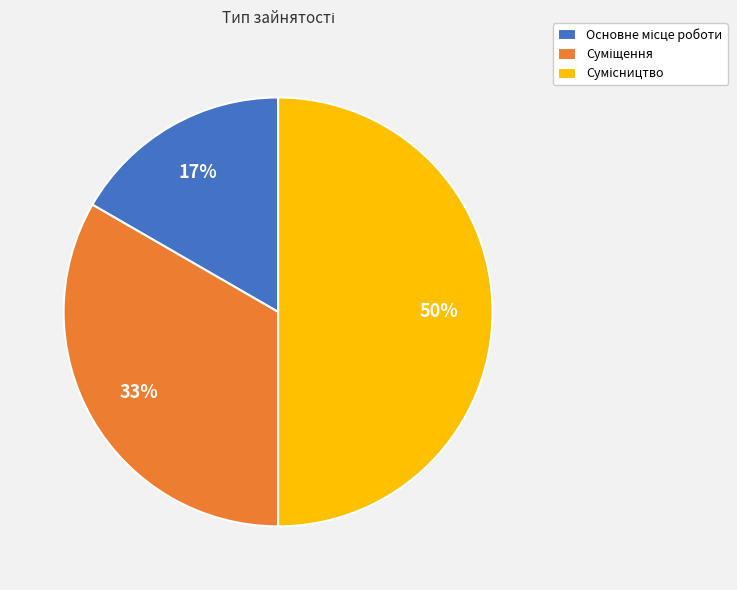

To the nearest percent, what is the average slice percentage?

33%